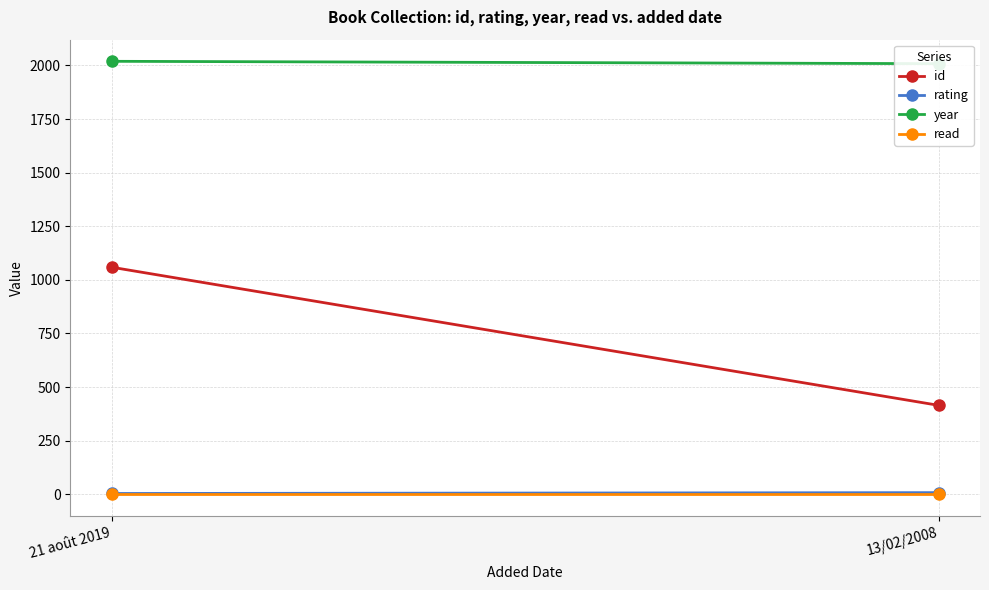

List the labels in order of id value, largest first.

21 août 2019, 13/02/2008